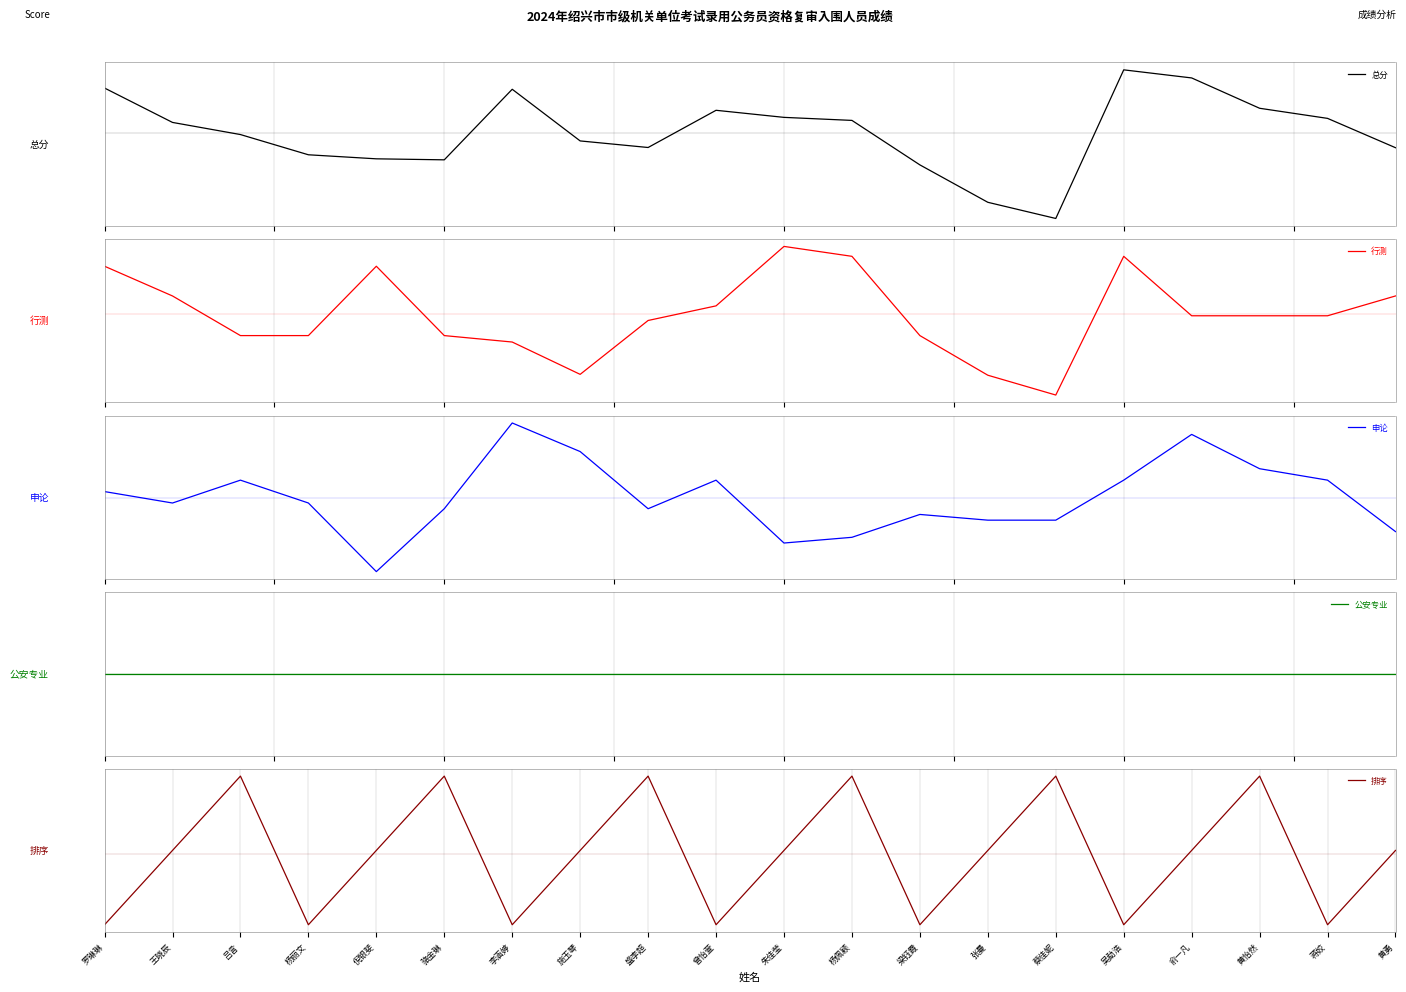

At how many categories does at least one series exceed -2?

20